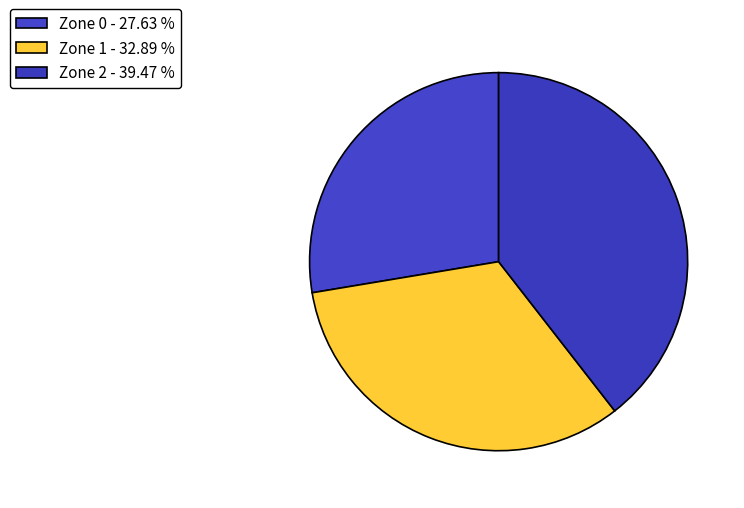

What is the ratio of the value at Zone 1 to the value at Zone 0?

1.2